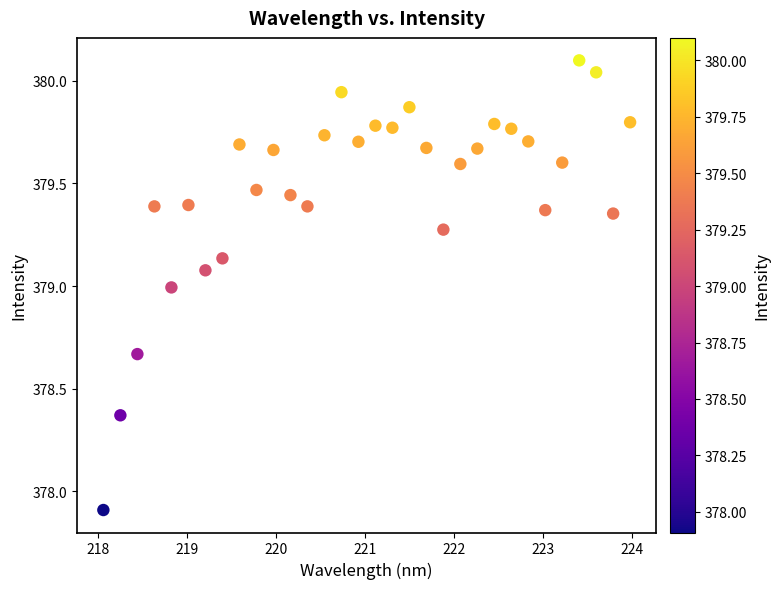

What is the range of X values (max minus min)?

5.9